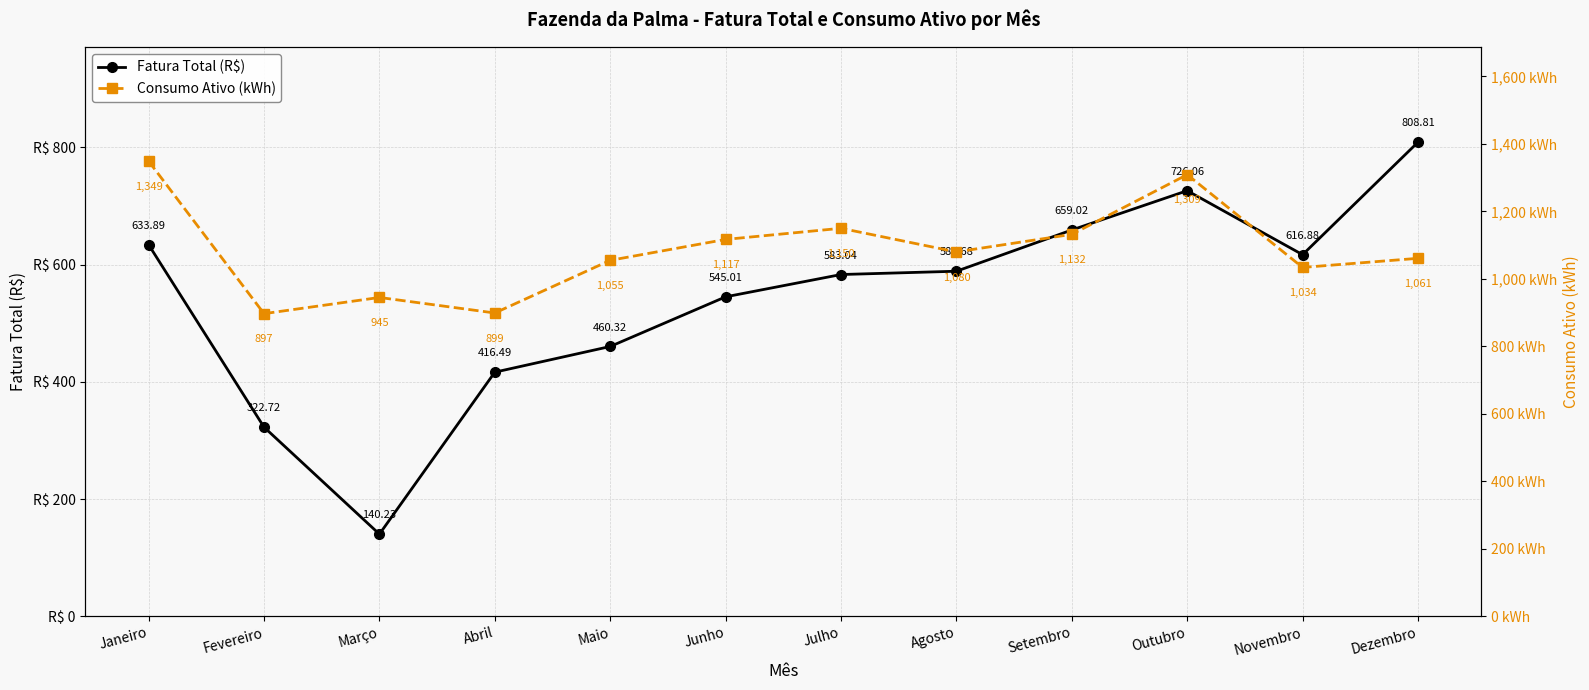

Does the chart have visible grid lines?

Yes